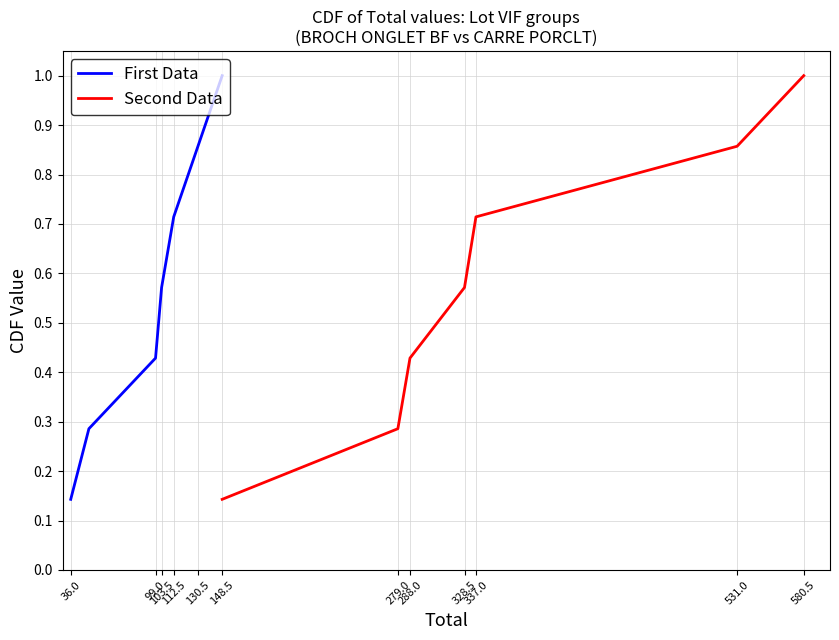

What is the sum of all First Data values?

4.0